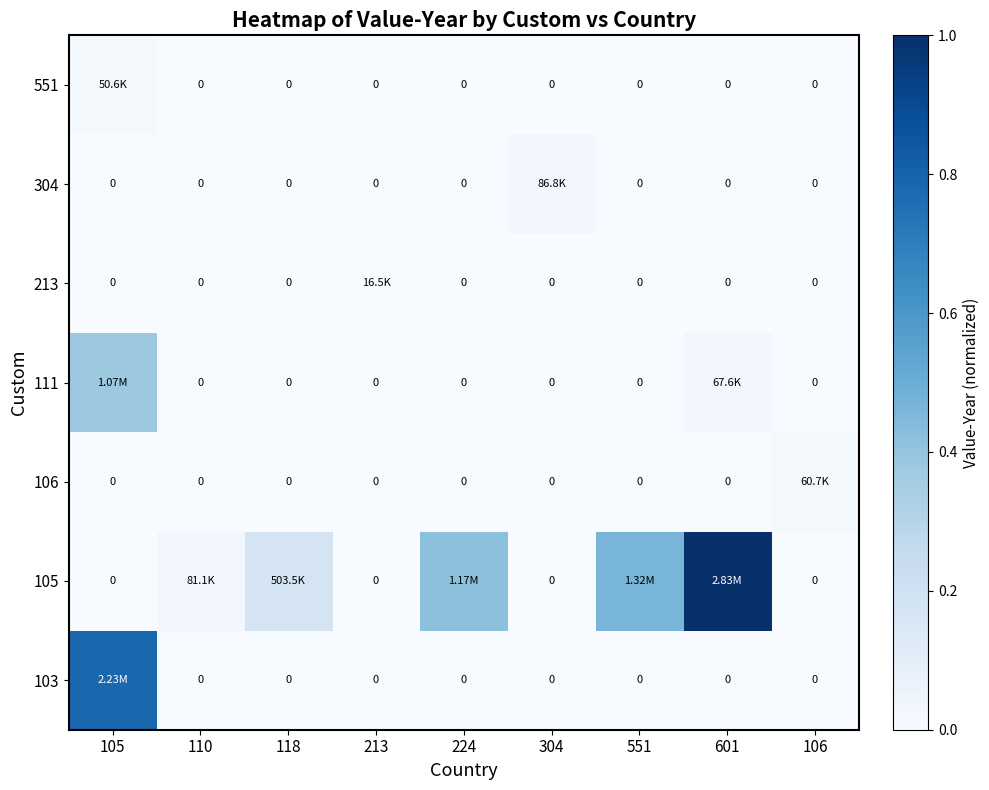

List the labels in order of 213 value, smallest first.

105, 110, 118, 224, 304, 551, 601, 106, 213